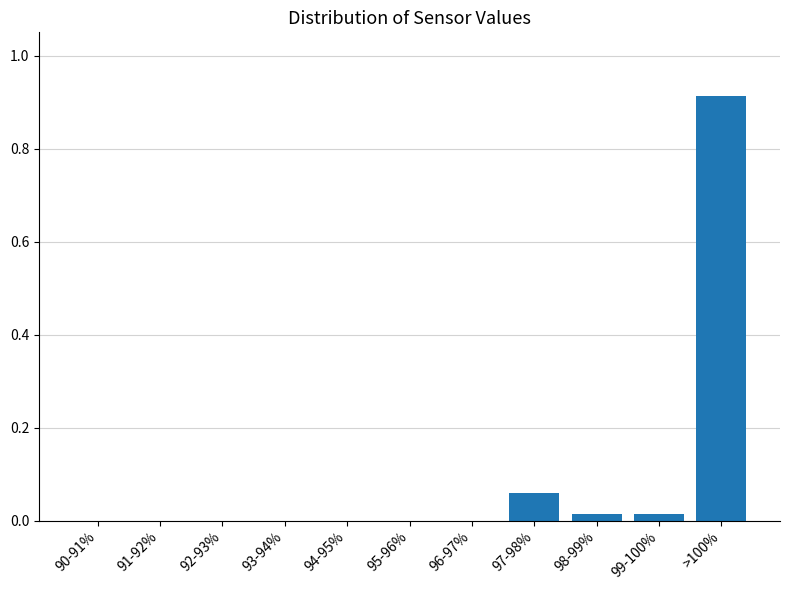

The chart shows a value of 0.0 at 98-99%. True or false?

True